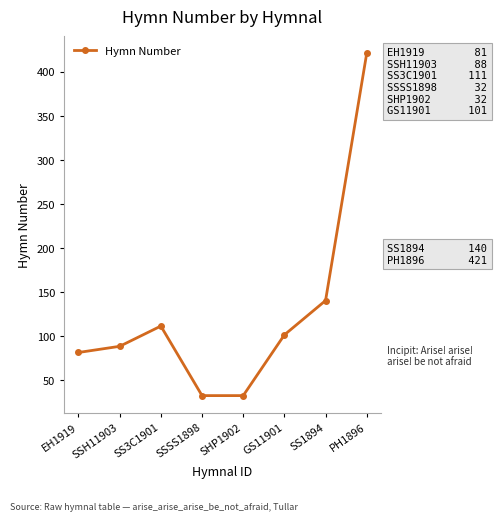

What is the maximum value shown in the chart?

421